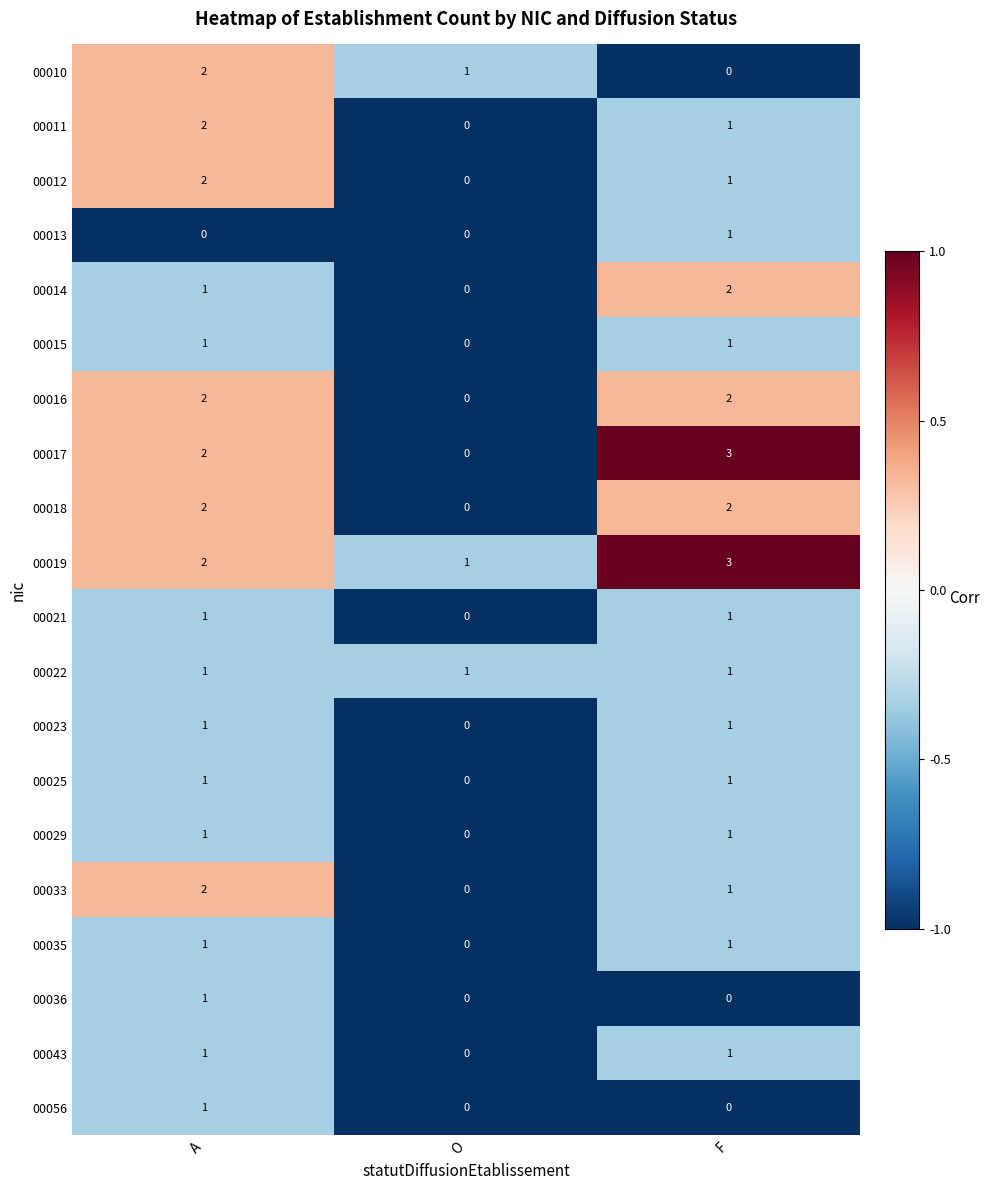

What is the total value across all series at A?

27